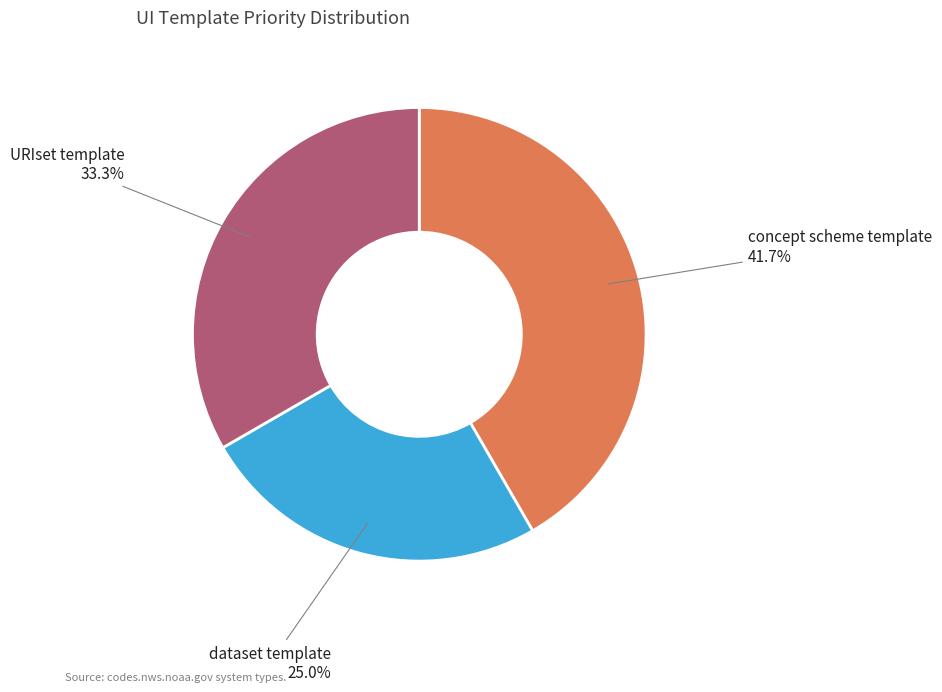

To the nearest percent, what percentage of the pie is URIset template?

33%